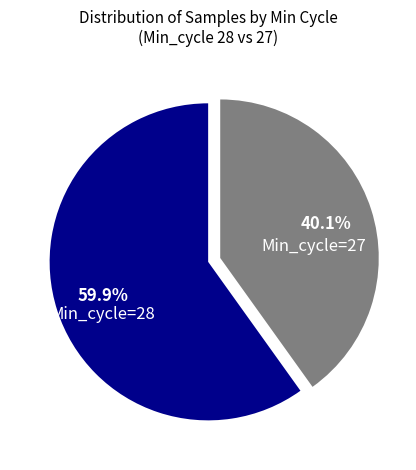

Is Min_cycle=28 the majority of the pie?

Yes